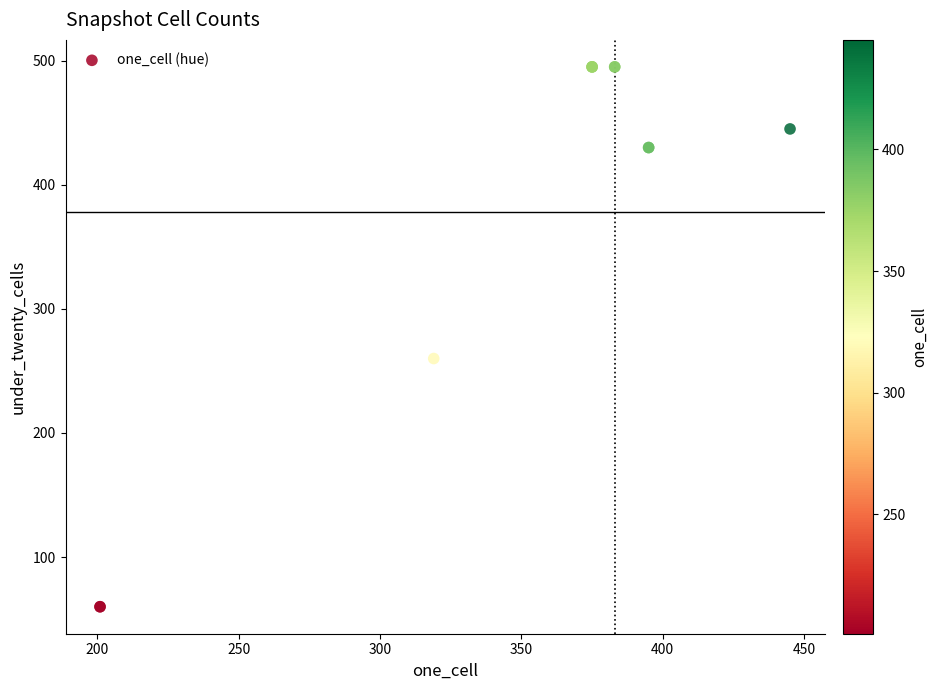

What Y value in the scatter plot is closest to 277?

260